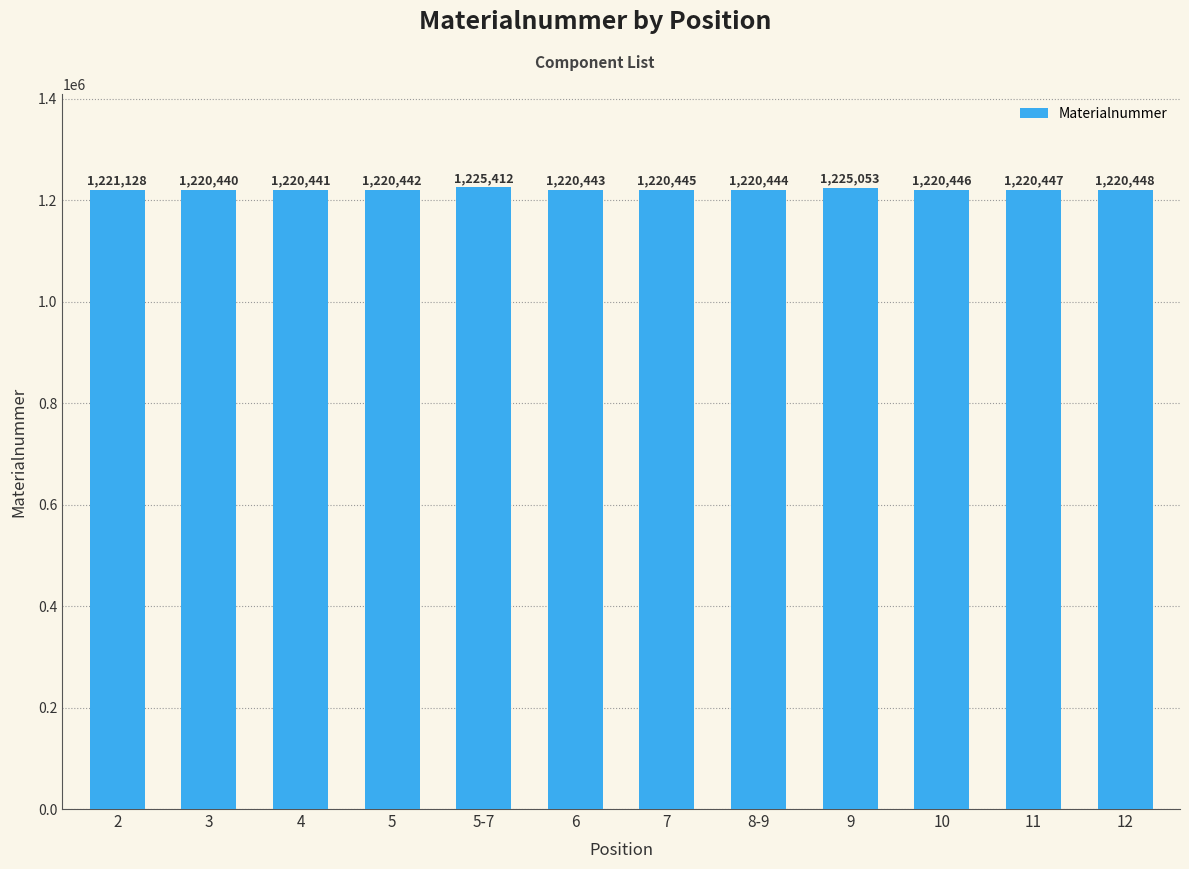

Reading left to right, what are all the values shown in this chart?

1221128	1220440	1220441	1220442	1225412	1220443	1220445	1220444	1225053	1220446	1220447	1220448